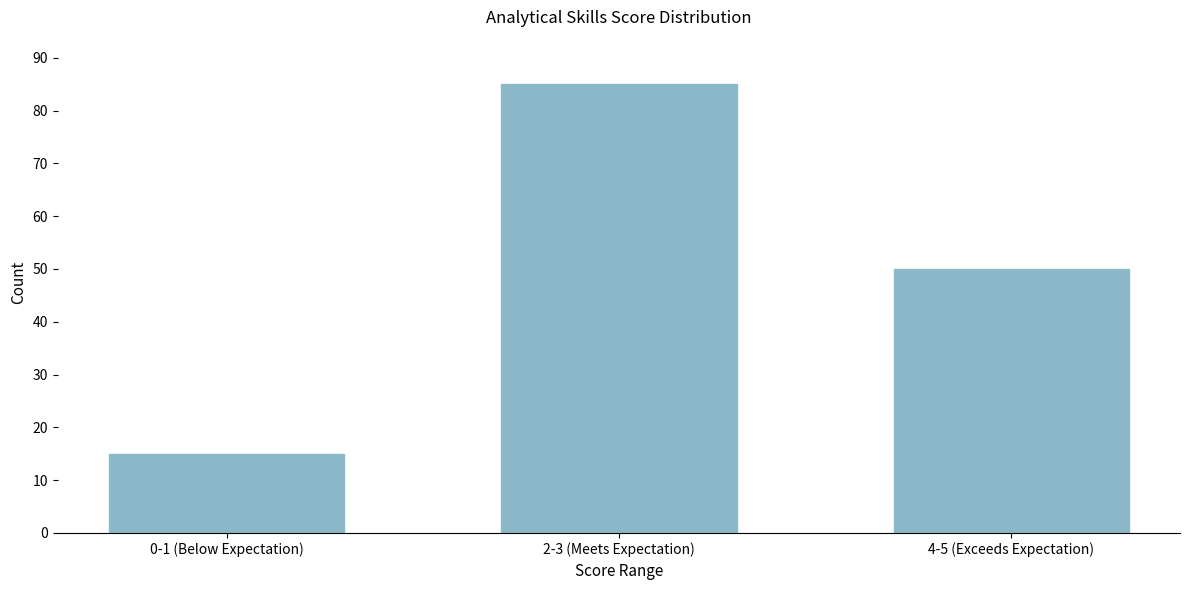

Reading left to right, transcribe all the data shown in this chart.

0-1 (Below Expectation)=15	2-3 (Meets Expectation)=85	4-5 (Exceeds Expectation)=50